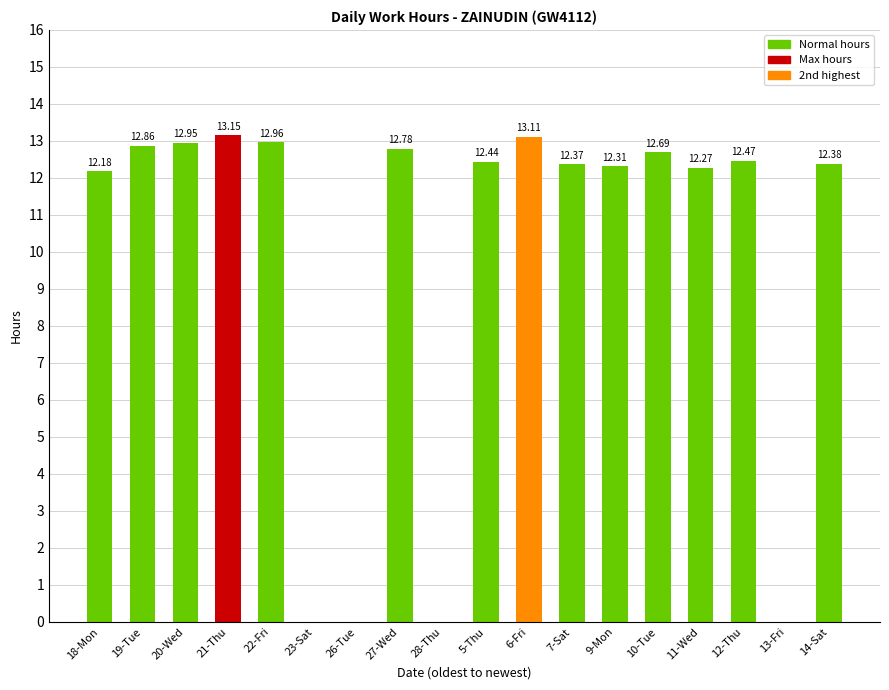

At which label does the data first exceed 12?

18-Mon